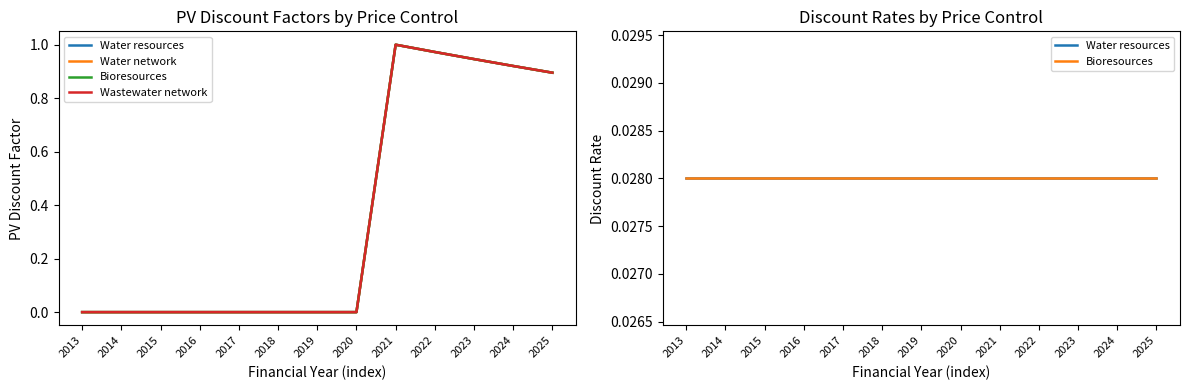

What are all the series names shown in the legend?

Water resources, Water network, Bioresources, Wastewater network